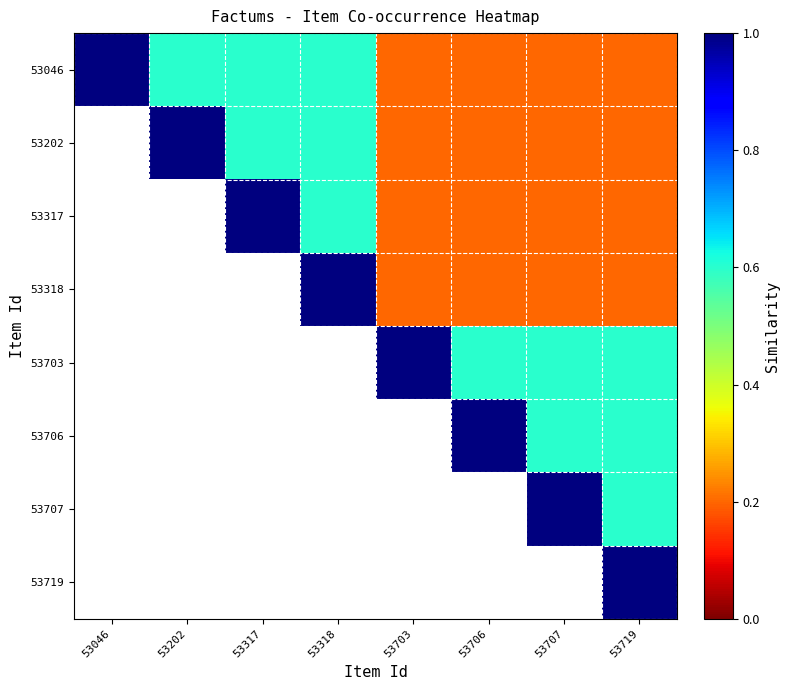

Which label corresponds to the smallest value in the chart?

53703